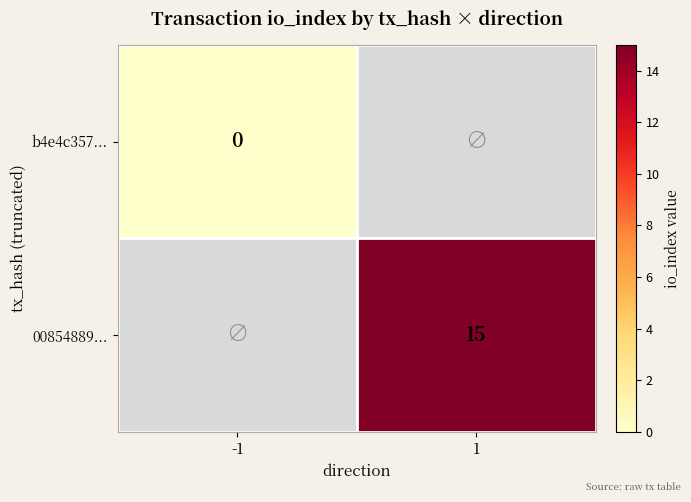

The value of 00854889... at 1 is 15. True or false?

True